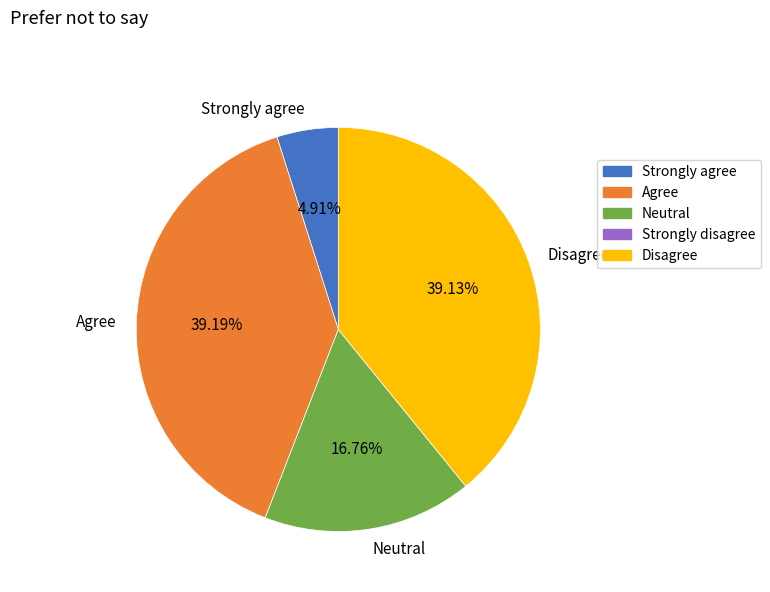

Does Neutral represent more than half of the total?

No